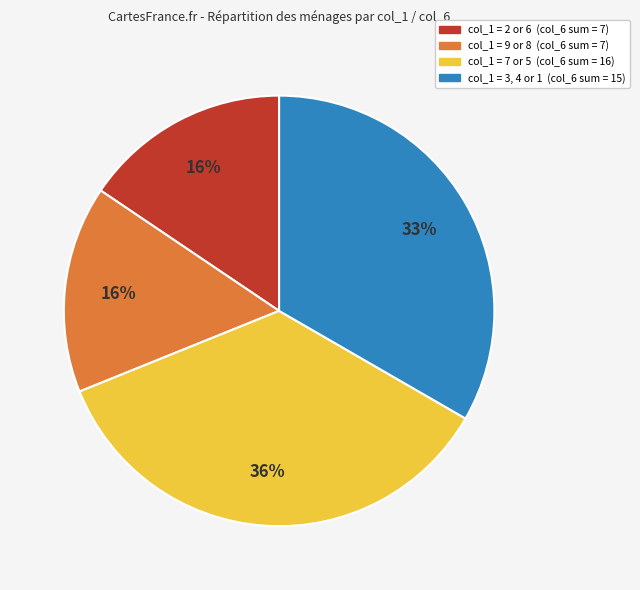

Do col_1 = 3, 4 or 1 (col_6 sum = 15) and col_1 = 2 or 6 (col_6 sum = 7) together represent more than half of the pie?

No